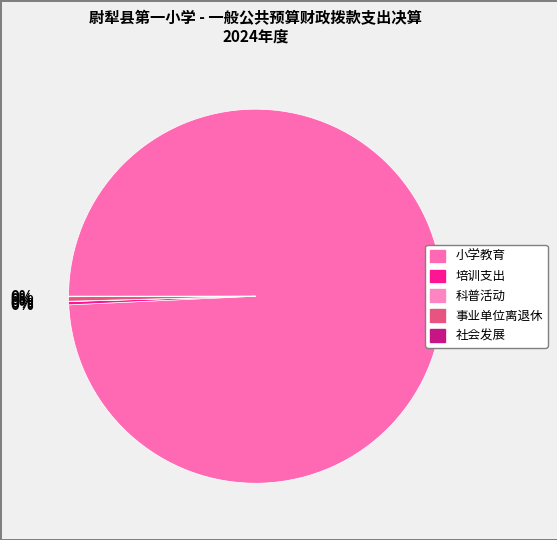

Combined, do 科普活动 and 小学教育 account for over 50%?

Yes